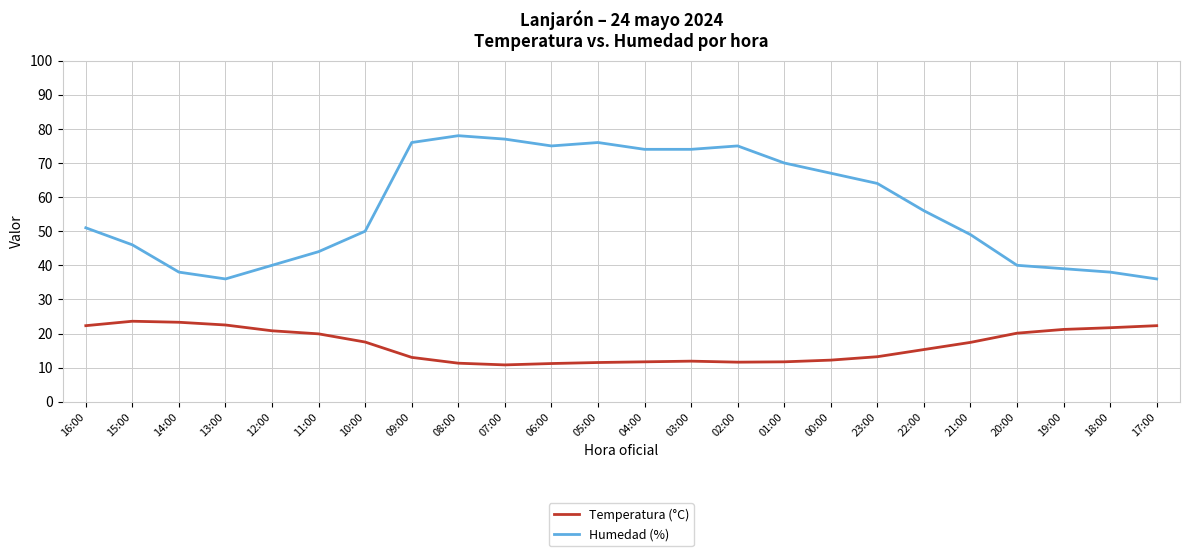

Which series has the largest total across all categories?

Humedad (%)